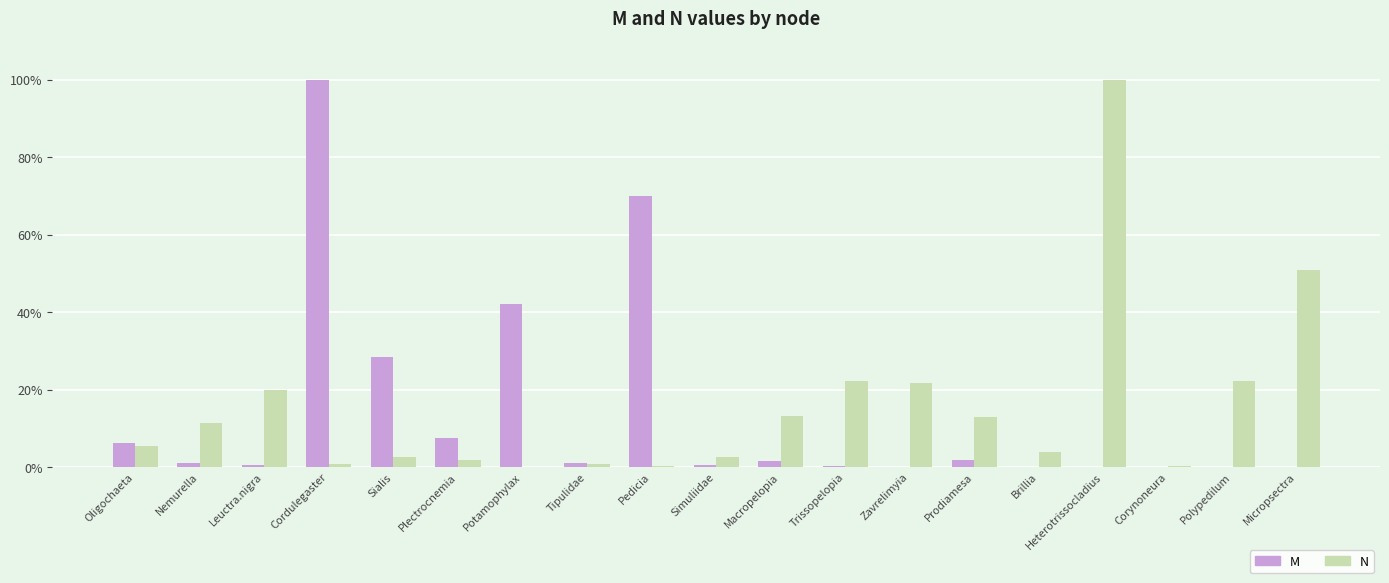

What value does the M series have at Cordulegaster?

100.0